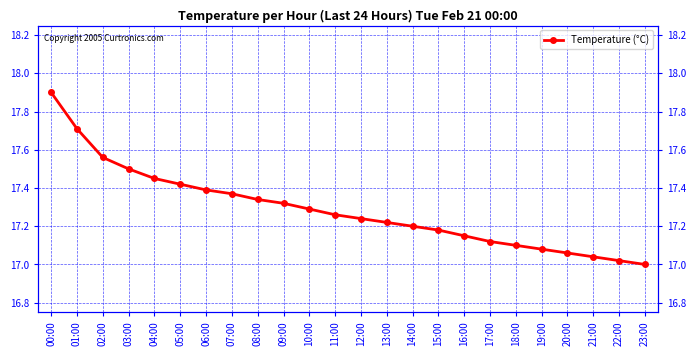

What is the label of the 21st point from the left?

20:00